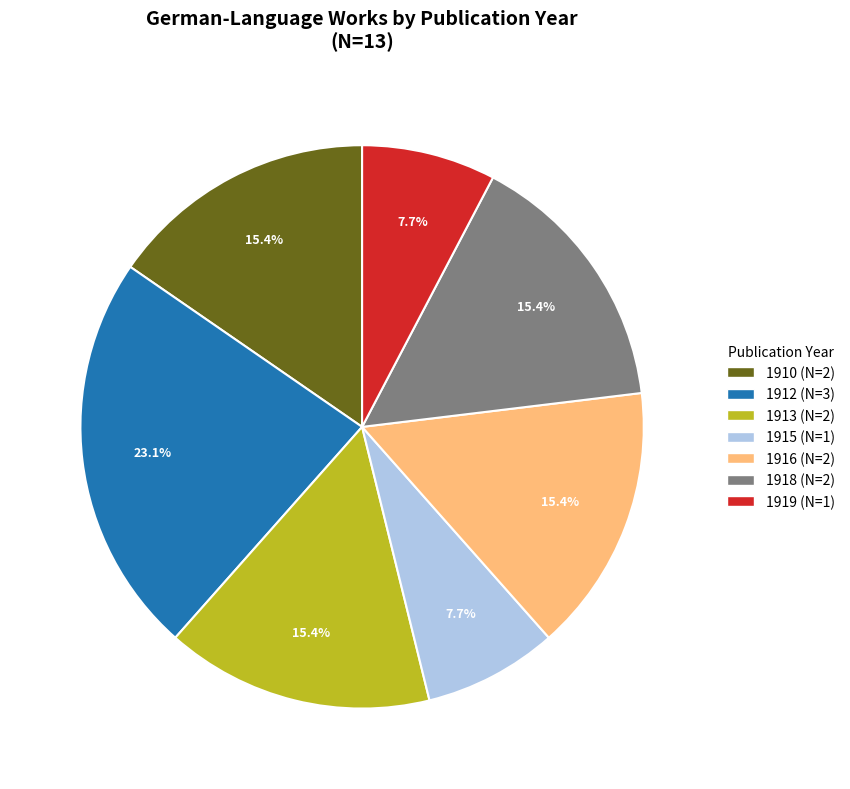

How many segments does this pie chart have?

7